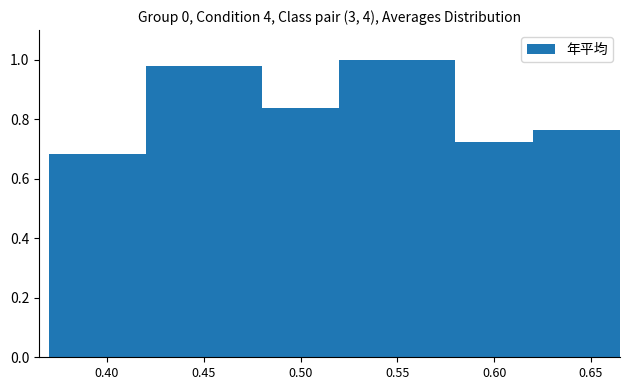

Are the bars grouped side by side (vs. stacked)?

No